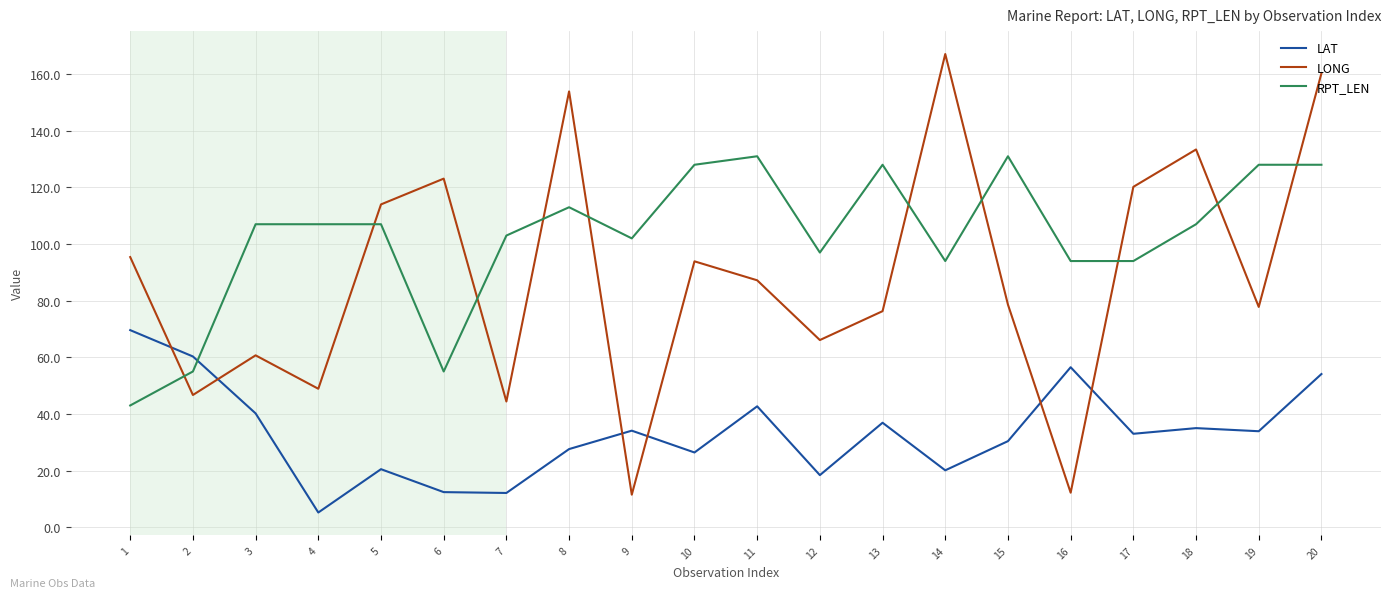

What is the greatest value displayed?

167.1